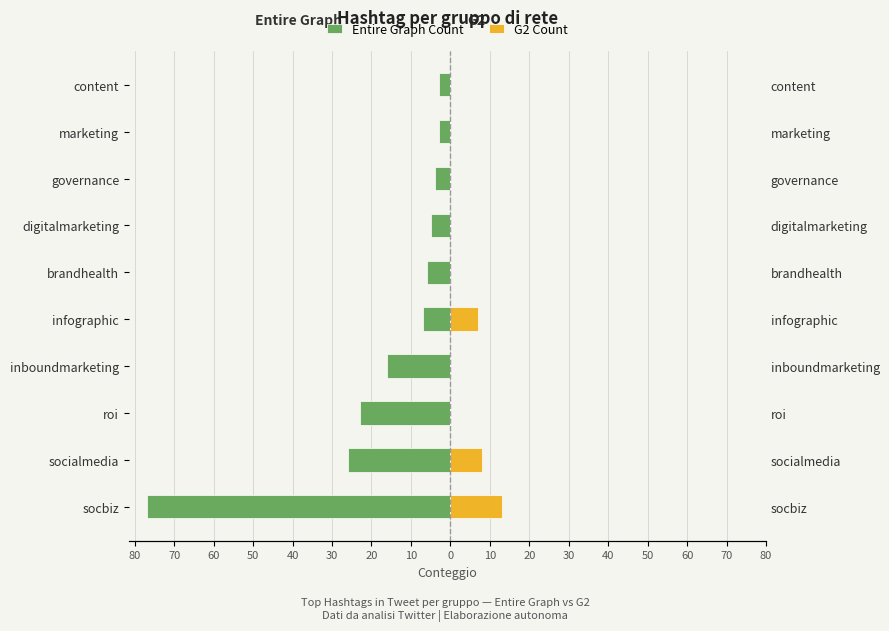

Reading left to right, list all the values displayed in this chart.

Entire Graph Count: -77	-26	-23	-16	-7	-6	-5	-4	-3	-3
G2 Count: 13	8	0	0	7	0	0	0	0	0